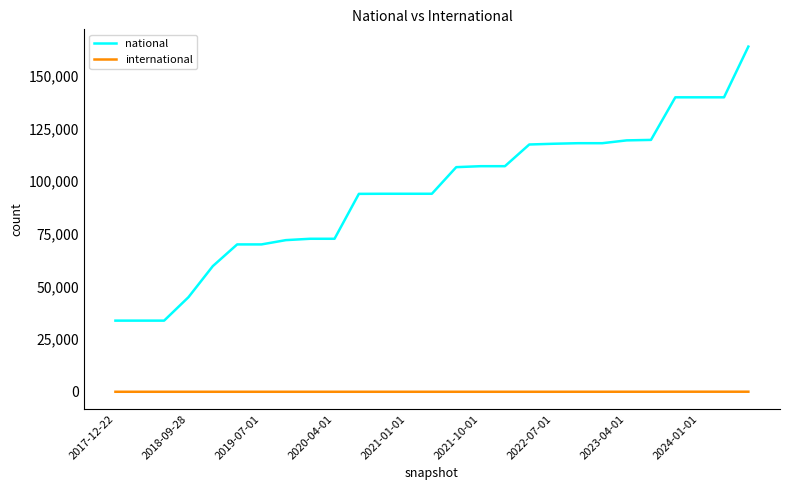

What is the difference between the maximum and minimum values in the national series?

130066